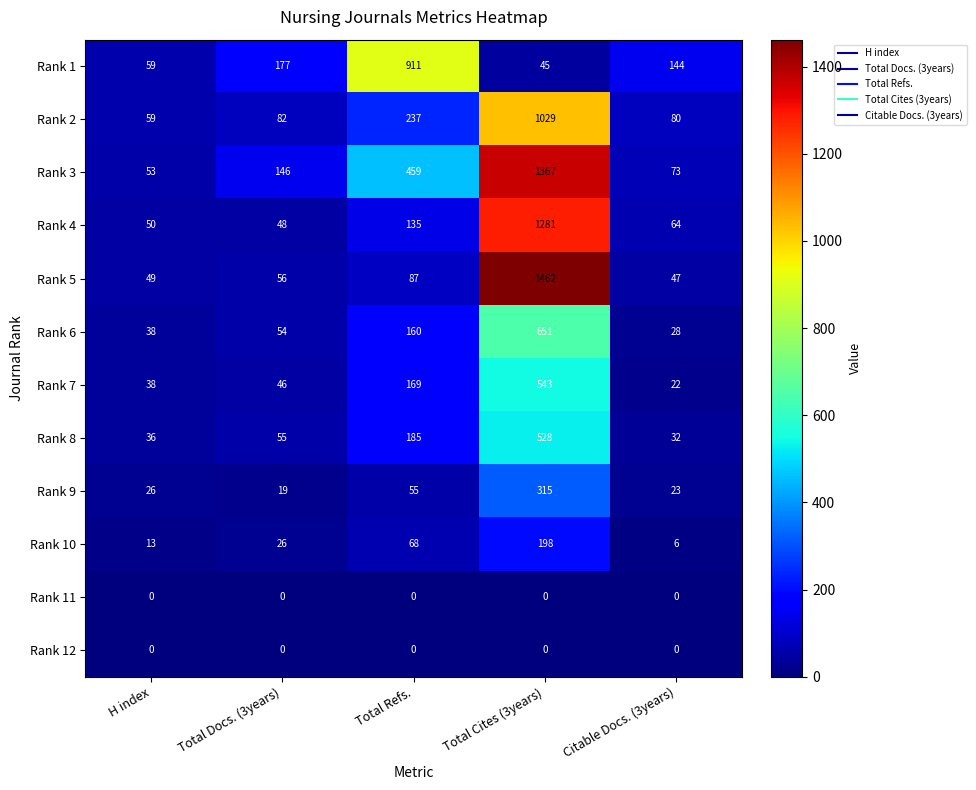

What is the highest value of the Rank 3 series?

1367